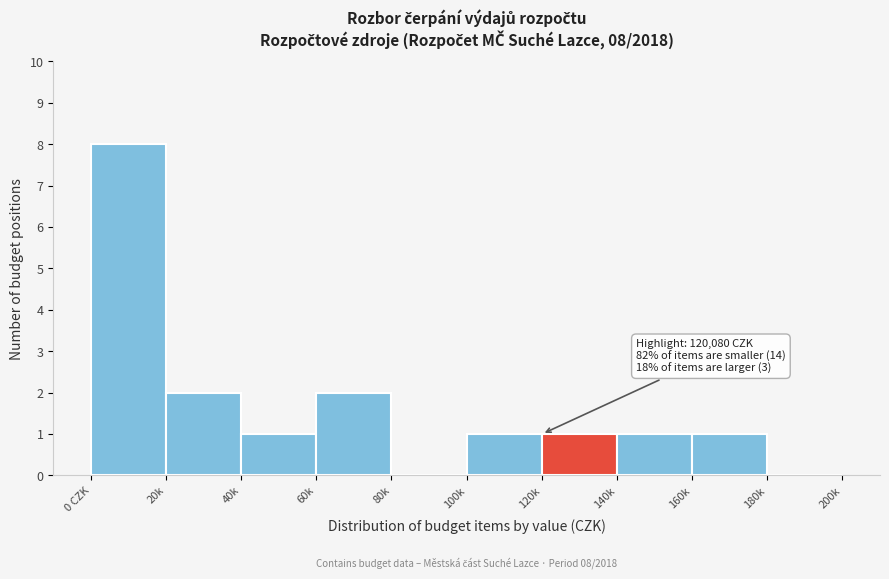

Reading left to right, transcribe all the data shown in this chart.

0 CZK=8	20k=2	40k=1	60k=2	80k=0	100k=1	120k=1	140k=1	160k=1	180k=0